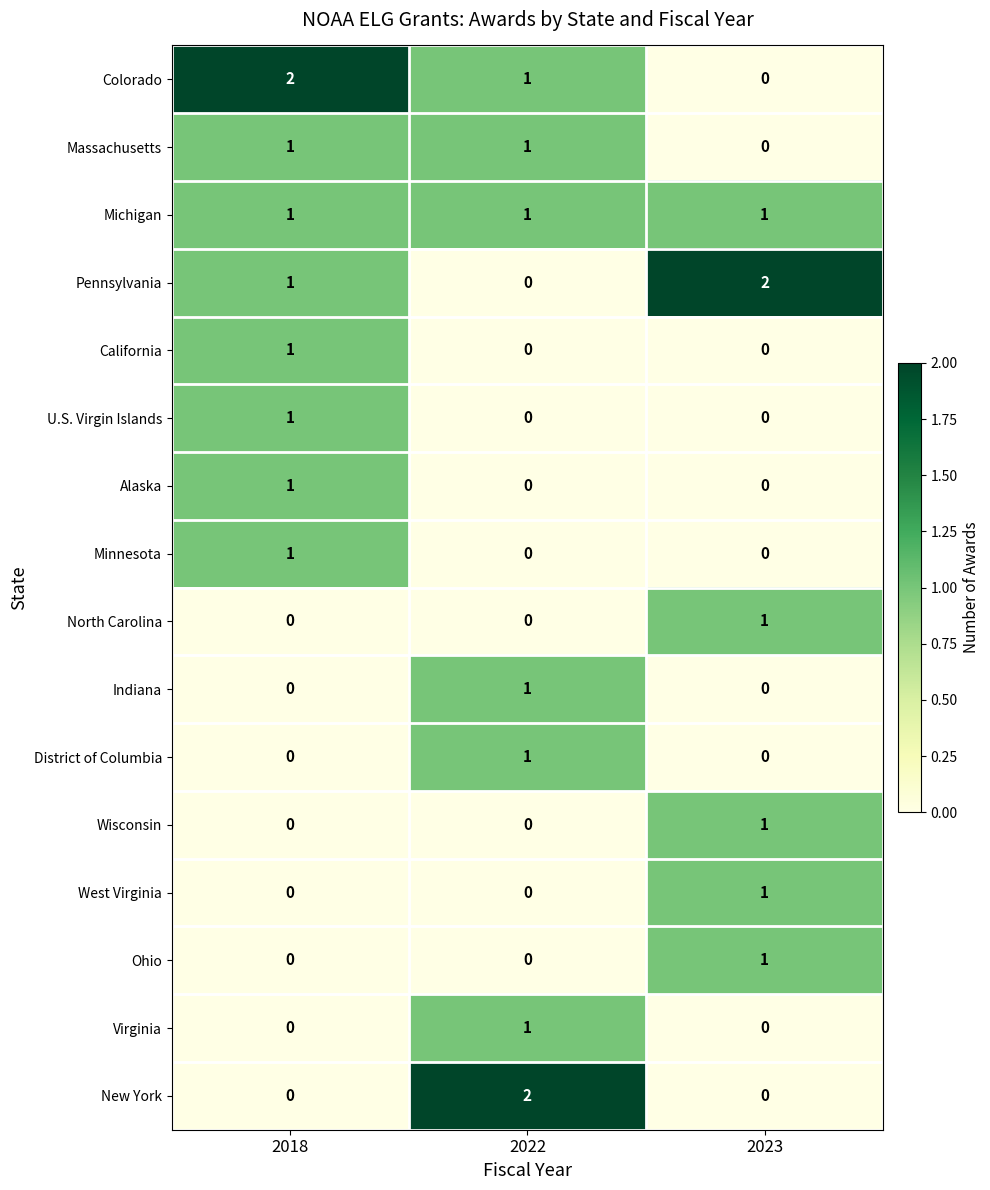

True or false: New York has a value of 2 at 2022.

True